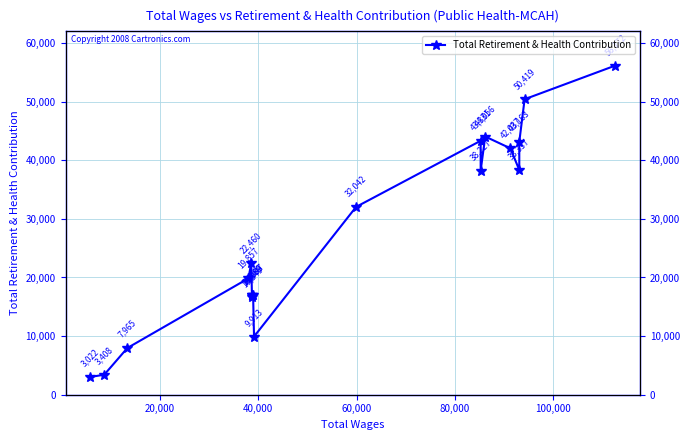

The value at 17 is 4786. True or false?

False